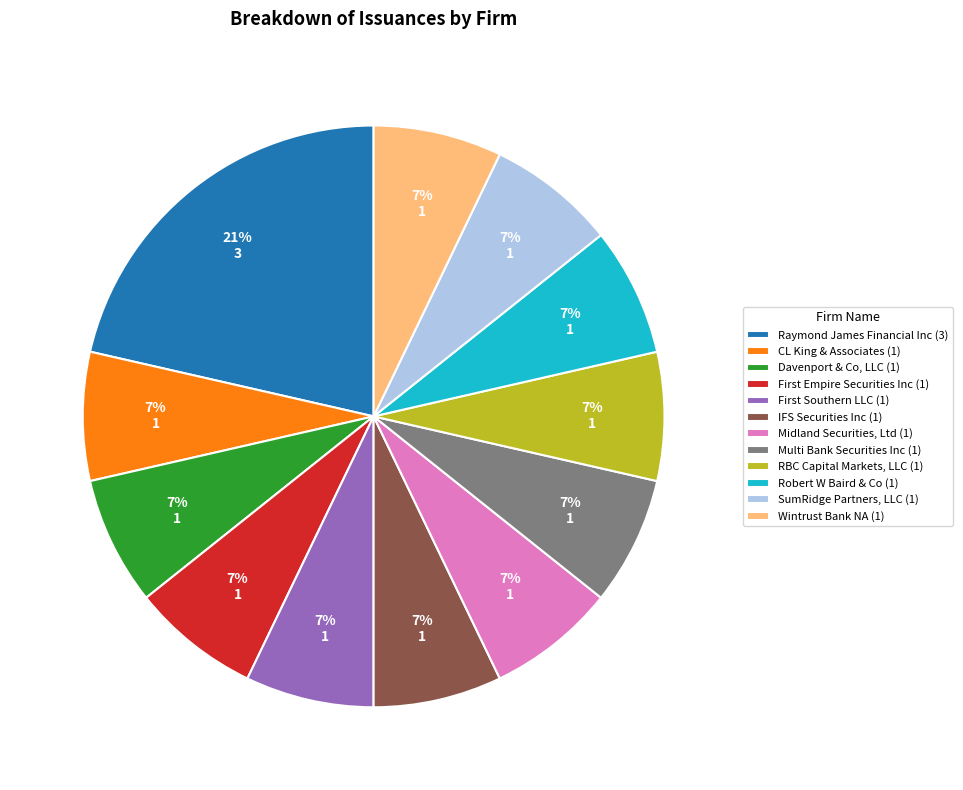

To the nearest percent, what is the average slice percentage?

8%